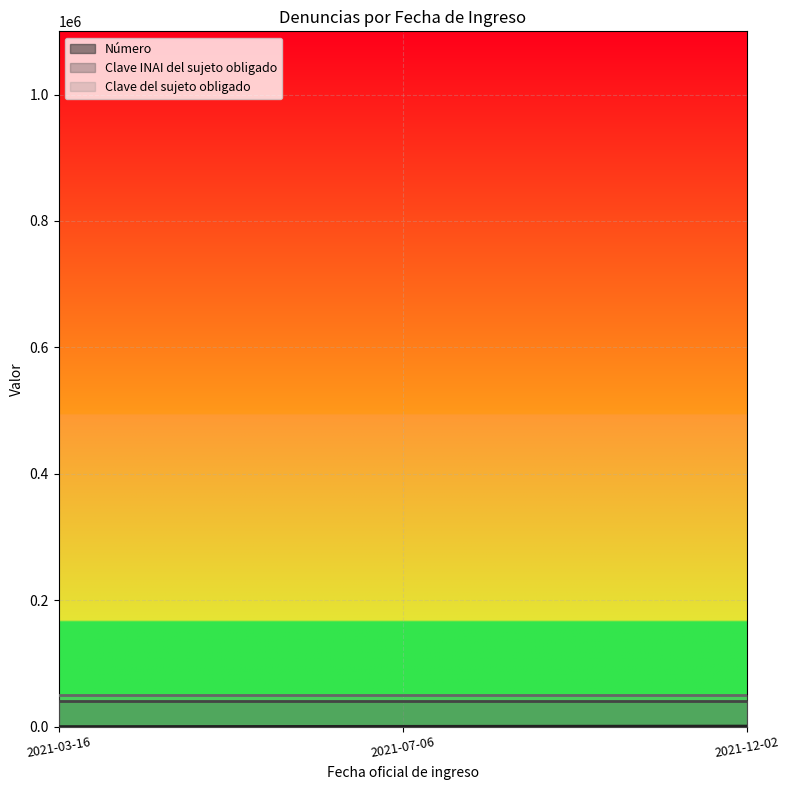

List the labels in order of Clave INAI del sujeto obligado value, smallest first.

2021-03-16, 2021-07-06, 2021-12-02